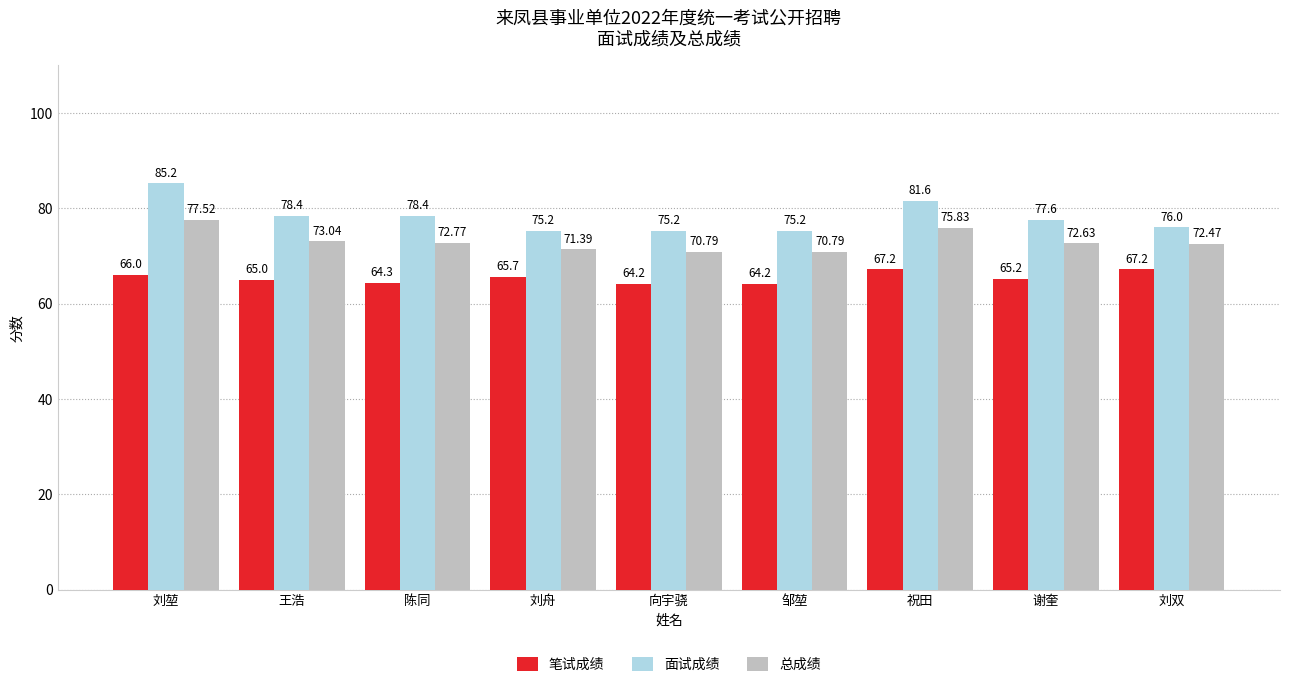

What is the difference between the second highest and minimum values in the 总成绩 series?

5.0